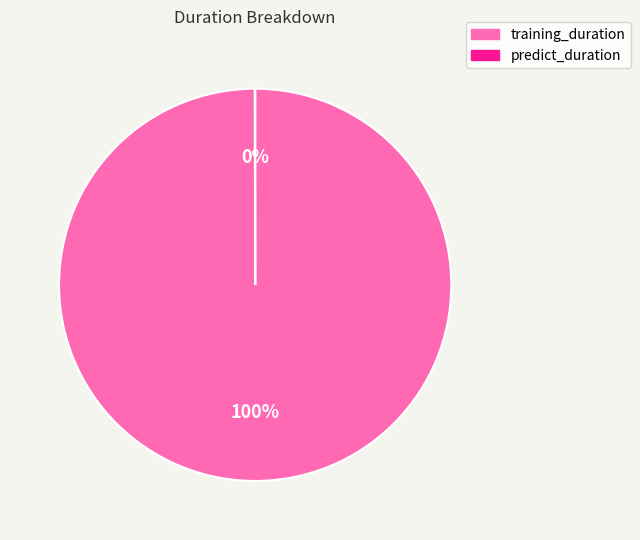

Is it true that training_duration is 100% of the pie?

True